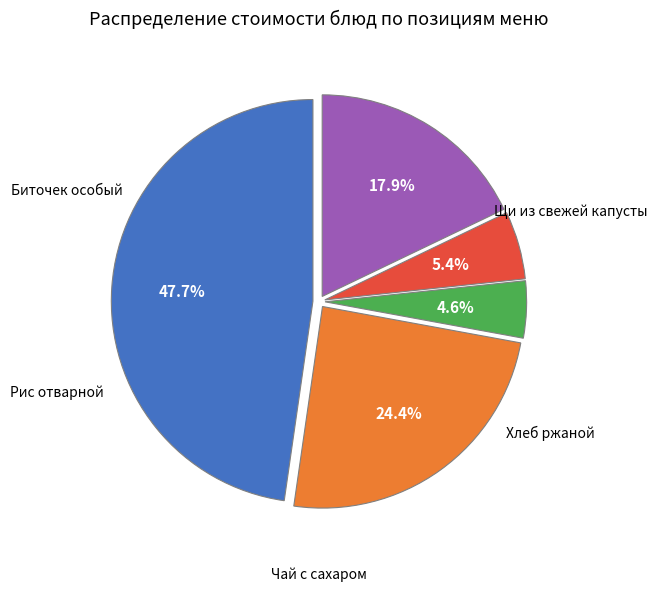

Does any single category account for the majority?

No